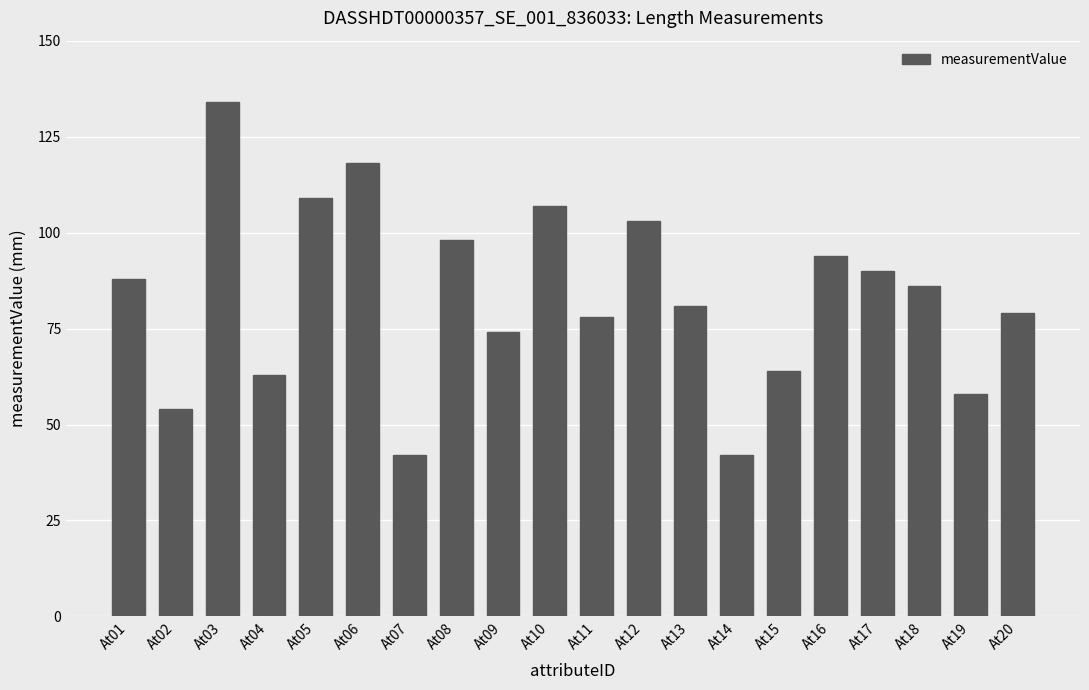

Read the value at At15.

64